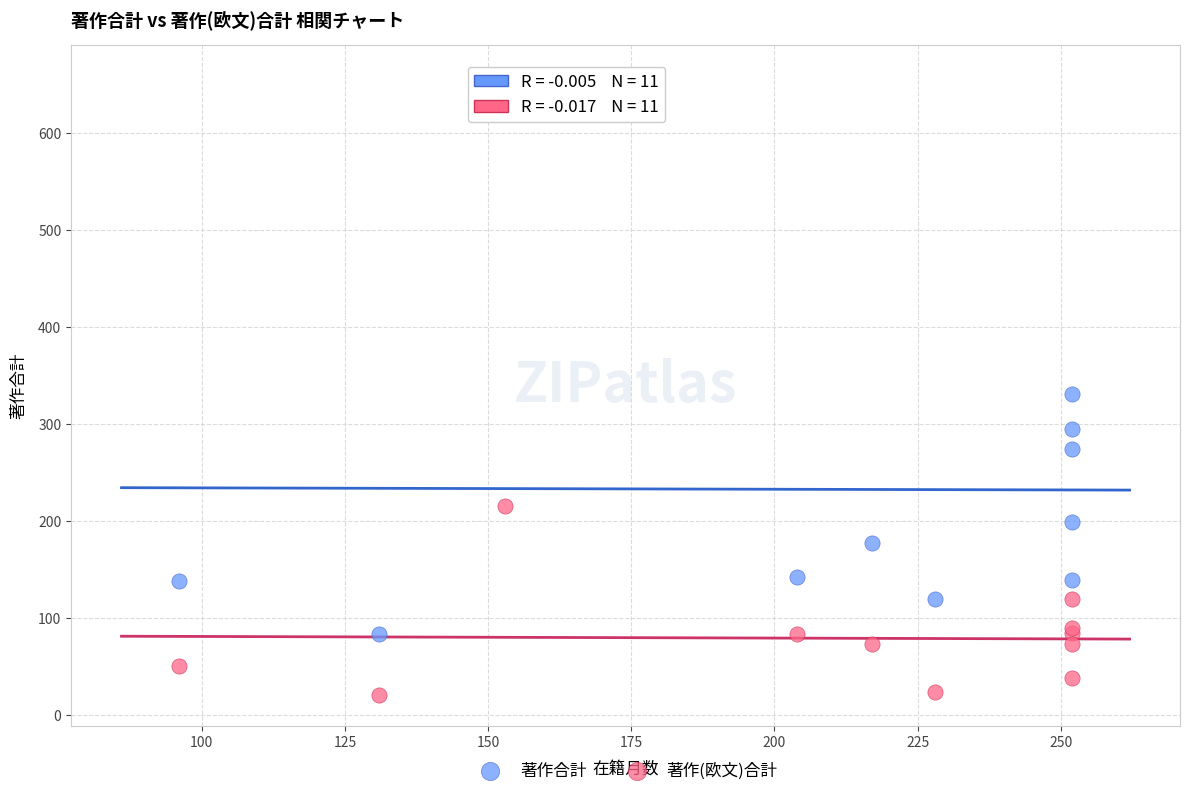

Which series reaches the maximum Y coordinate?

著作合計